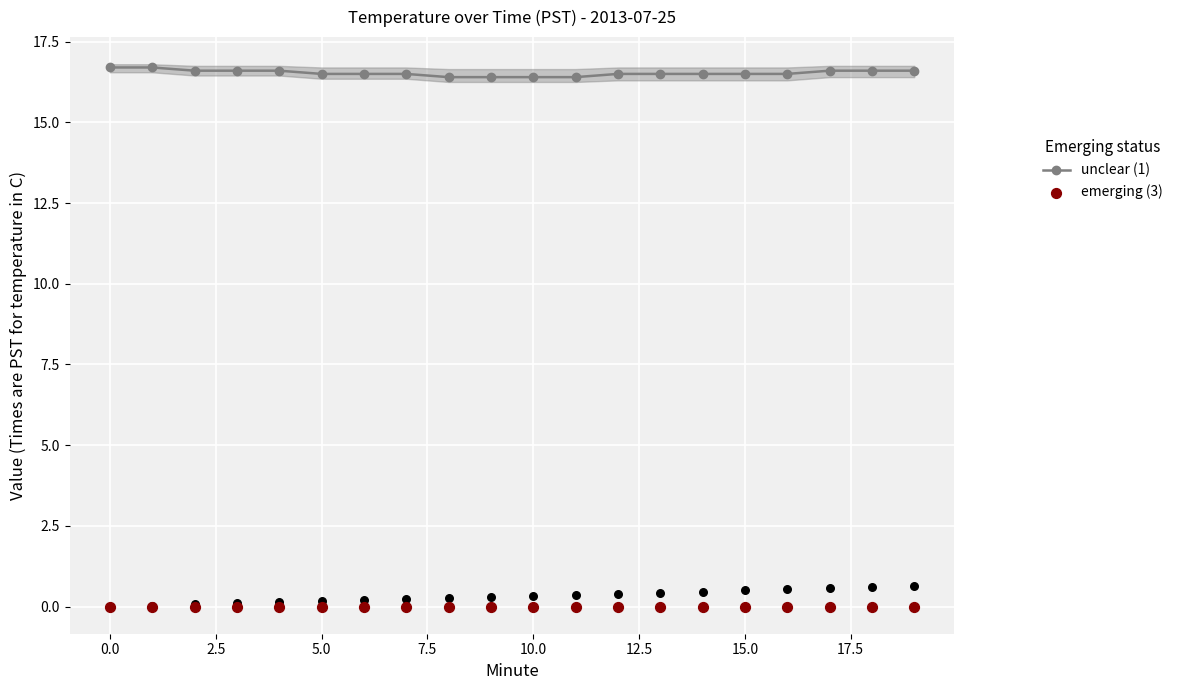

Which series contains the highest Y value?

unclear (1)